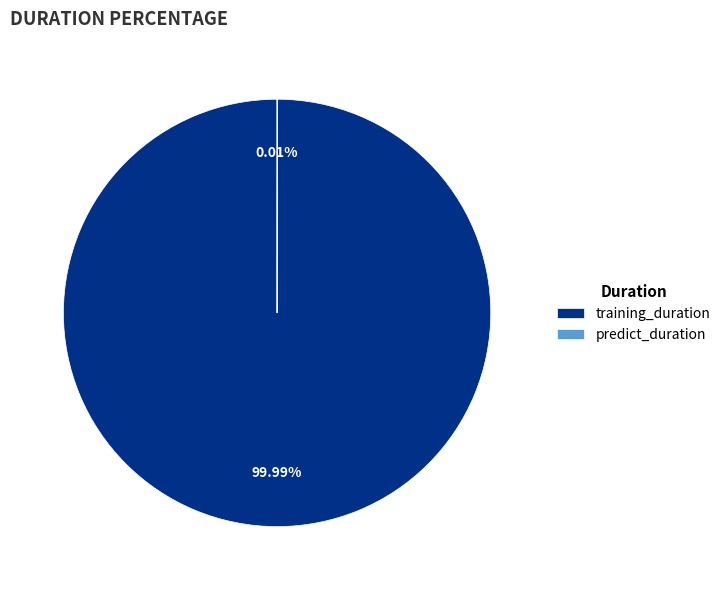

What is the majority slice?

training_duration